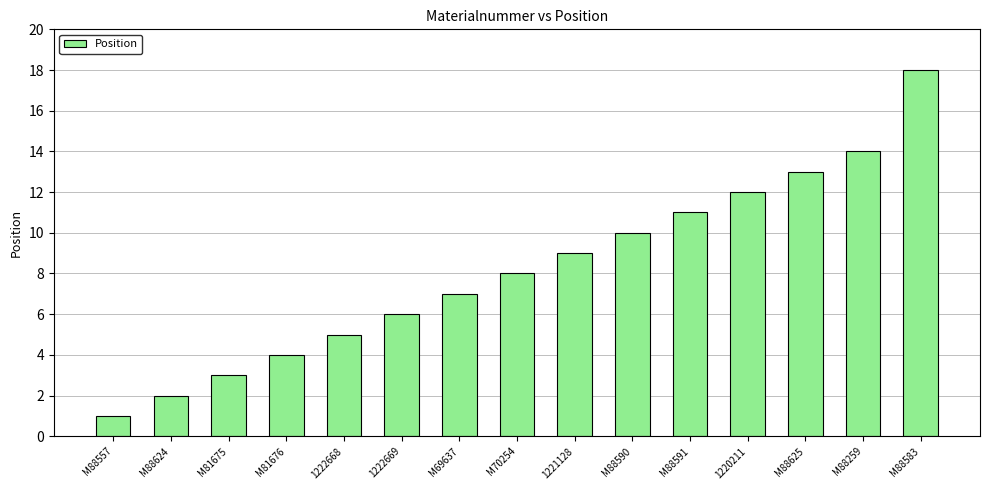

What is the approximate value at M70254, to the nearest 10?

10